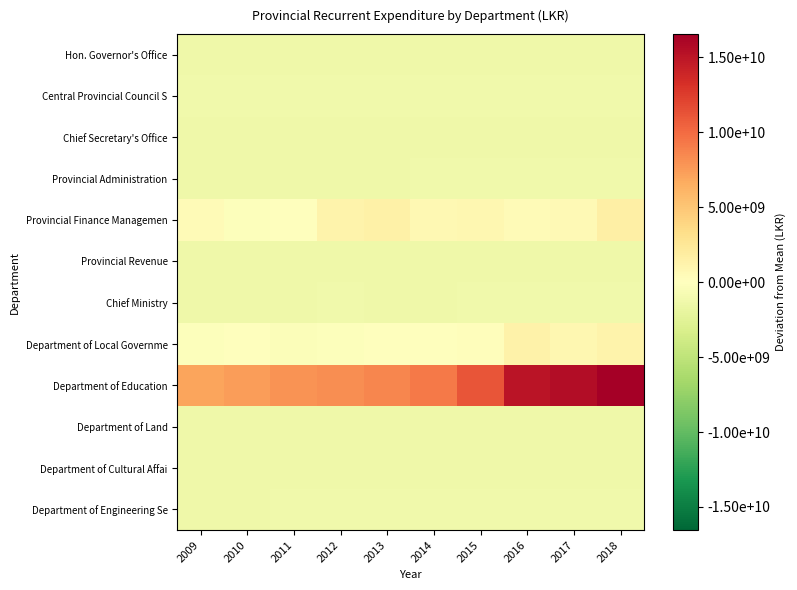

Reading left to right, what are all the values shown in this chart?

Hon. Governor's Office: 2009=-1339552267	2010=-1336554267	2011=-1335952267	2012=-1333552267	2013=-1333552267	2014=-1331552267	2015=-1330681267	2016=-1328958267	2017=-1326870267	2018=-1320697267
Central Provincial Council S: 2009=-1261852267	2010=-1247552267	2011=-1239932267	2012=-1227552267	2013=-1220709267	2014=-1213552267	2015=-1212352267	2016=-1286189267	2017=-1215952267	2018=-1203314267
Chief Secretary's Office: 2009=-1324402267	2010=-1316059267	2011=-1316367267	2012=-1331328267	2013=-1329125567	2014=-1340590267	2015=-1335052267	2016=-1334275267	2017=-1327762267	2018=-1326086267
Provincial Administration: 2009=-1305202267	2010=-1305742267	2011=-1305782267	2012=-1309817267	2013=-1307954267	2014=-1268138667	2015=-1274212267	2016=-1272379267	2017=-1271518267	2018=-1269650267
Provincial Finance Managemen: 2009=412014733	2010=-251278267	2011=-86316267	2012=1215857733	2013=1527302033	2014=705819133	2015=899580733	2016=456751733	2017=584655733	2018=1610679733
Provincial Revenue: 2009=-1336052267	2010=-1335724267	2011=-1330128267	2012=-1331552267	2013=-1328552267	2014=-1322052267	2015=-1320552267	2016=-1311352267	2017=-1311452267	2018=-1300596267
Chief Ministry: 2009=-1303252267	2010=-1301452267	2011=-1297822267	2012=-1287332267	2013=-1304851267	2014=-1297552267	2015=-1283552267	2016=-1275629267	2017=-1266914267	2018=-1270841267
Department of Local Governme: 2009=-144099267	2010=-109729267	2011=-317911267	2012=-155493267	2013=45232733	2014=65098733	2015=253447733	2016=1412597733	2017=864978733	2018=1238459733
Department of Education: 2009=7038447733	2010=7388663733	2011=7988404733	2012=8246447733	2013=8653480733	2014=9271447733	2015=11238447733	2016=15016451733	2017=15555712733	2018=16546245733
Department of Land: 2009=-1328552267	2010=-1326552267	2011=-1324813267	2012=-1361514227	2013=-1322742267	2014=-1321462267	2015=-1316552267	2016=-1300655267	2017=-1299595267	2018=-1296294267
Department of Cultural Affai: 2009=-1346252267	2010=-1345052267	2011=-1345302267	2012=-1344132267	2013=-1337082267	2014=-1334052267	2015=-1326652267	2016=-1326715267	2017=-1325635267	2018=-1324184267
Department of Engineering Se: 2009=-1295852267	2010=-1294552267	2011=-1291702267	2012=-1288552267	2013=-1284302267	2014=-1280552267	2015=-1266552267	2016=-1239777267	2017=-1237100267	2018=-1203120267